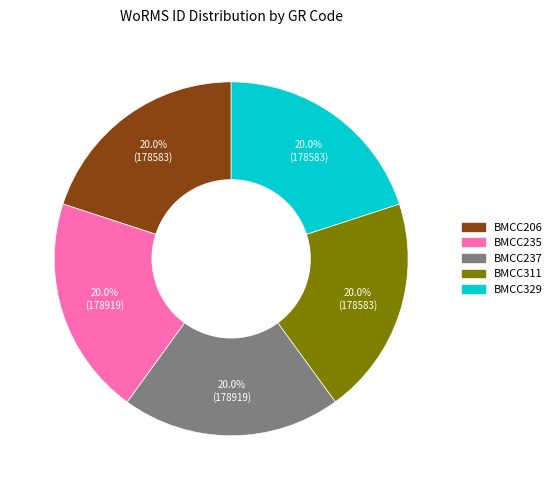

How many slices are in this pie chart?

5